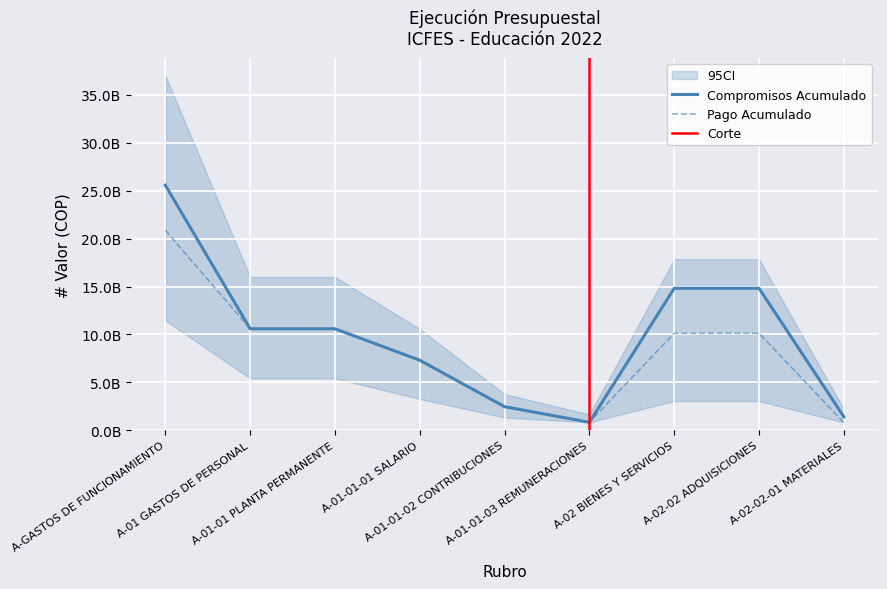

What position from the left is A-01 GASTOS DE PERSONAL?

2